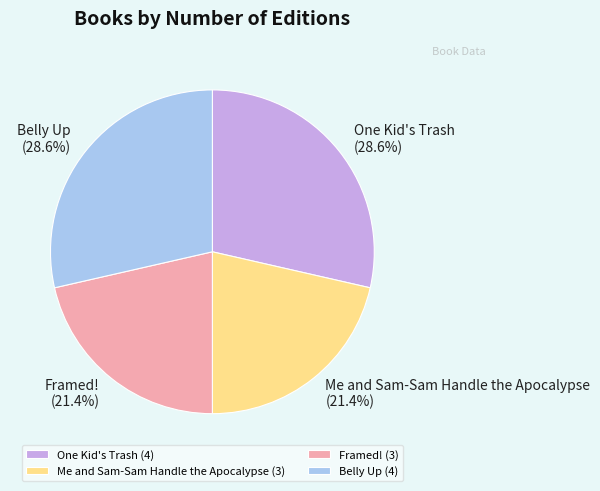

To the nearest percent, what portion does Framed! represent?

21%